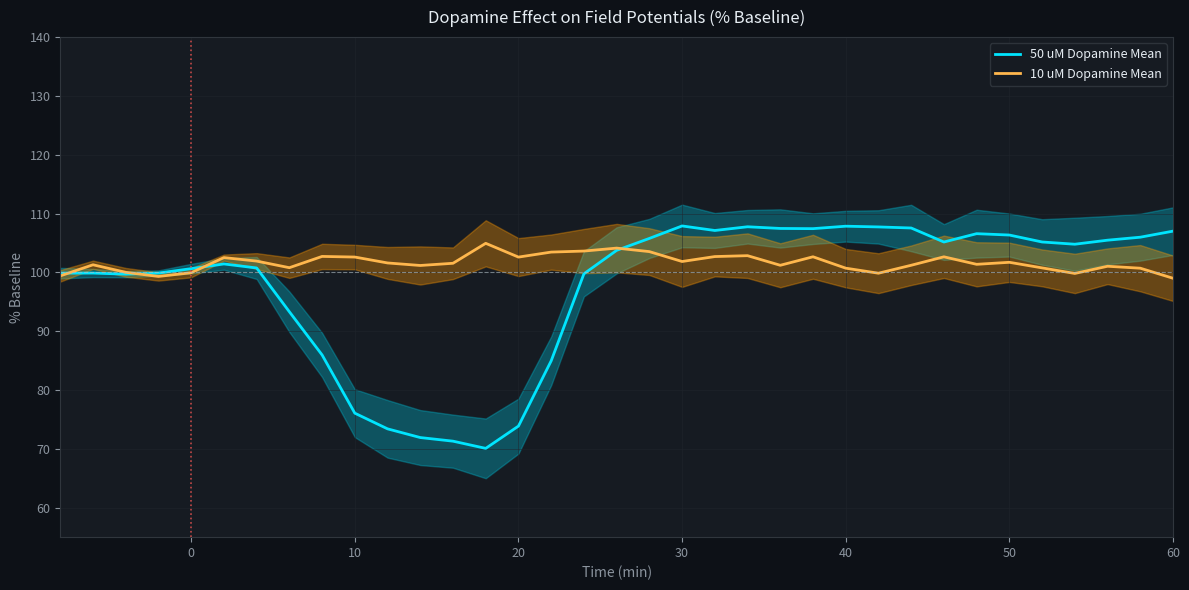

What is the highest value of the 10 uM Dopamine Mean series?

104.9